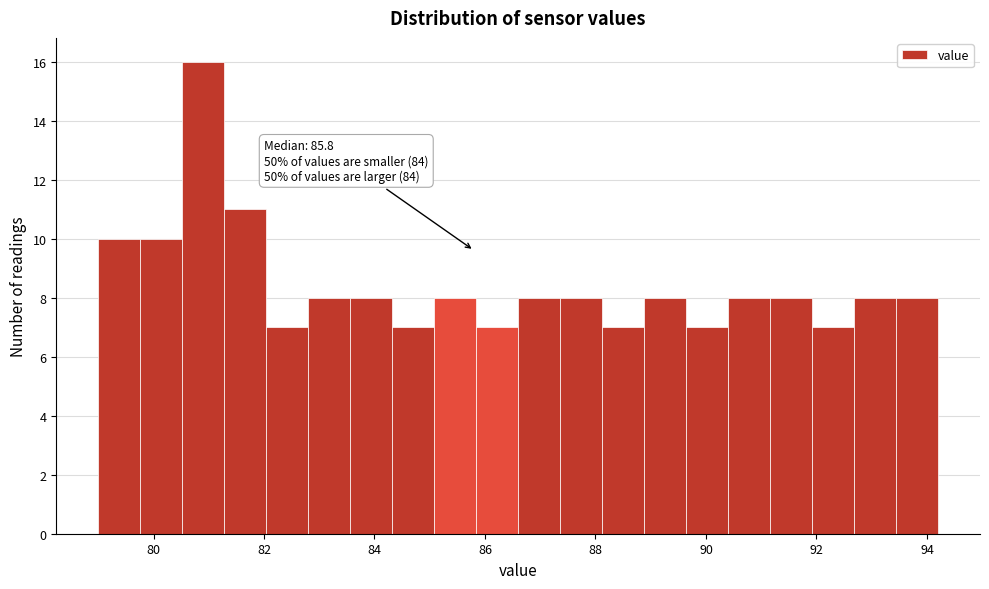

Read against the x-axis, roughly where is the centre of the tallest bar?

81.0